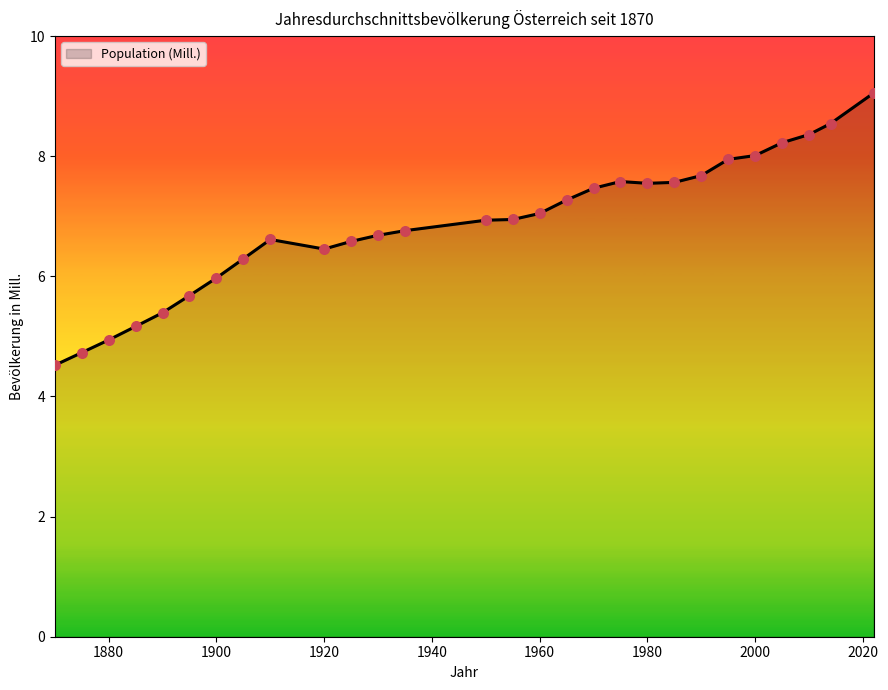

What is the difference between the maximum and minimum values?

4.5